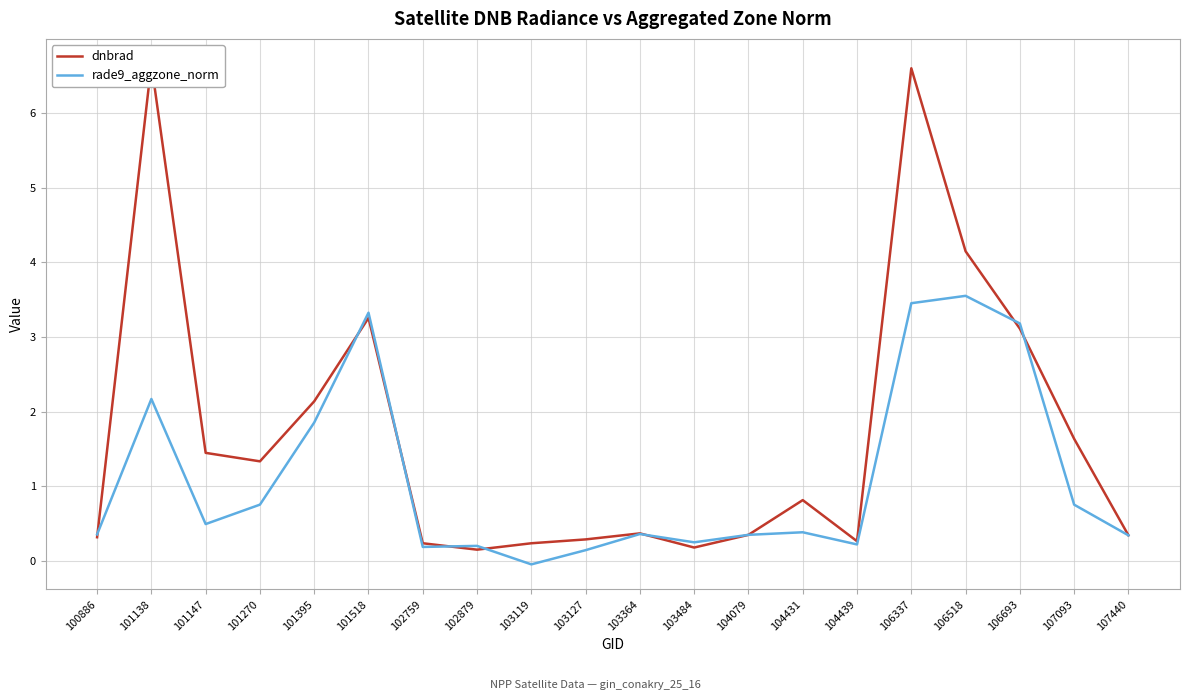

Reading right to left, transcribe all the data shown in this chart.

dnbrad: 107440=0.3	107093=1.6	106693=3.1	106518=4.1	106337=6.6	104439=0.3	104431=0.8	104079=0.3	103484=0.2	103364=0.4	103127=0.3	103119=0.2	102879=0.1	102759=0.2	101518=3.3	101395=2.1	101270=1.3	101147=1.4	101138=6.7	100886=0.3
rade9_aggzone_norm: 107440=0.3	107093=0.8	106693=3.2	106518=3.6	106337=3.5	104439=0.2	104431=0.4	104079=0.3	103484=0.2	103364=0.4	103127=0.1	103119=-0.0	102879=0.2	102759=0.2	101518=3.3	101395=1.9	101270=0.8	101147=0.5	101138=2.2	100886=0.4